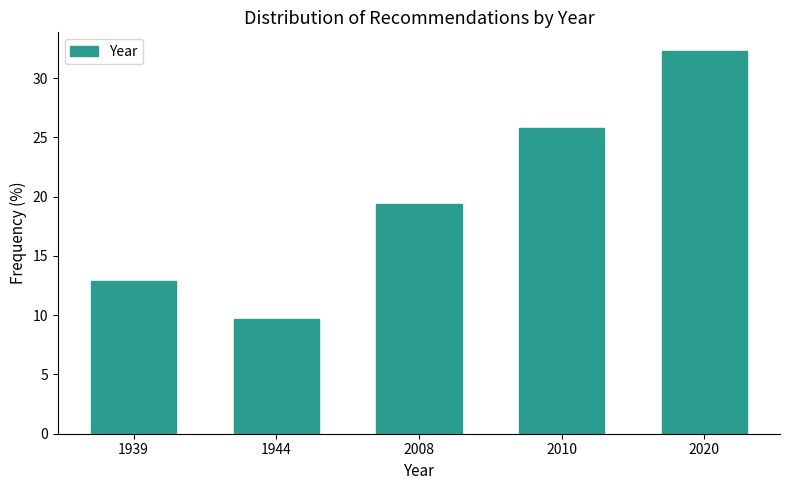

Reading left to right, transcribe all the data shown in this chart.

12.9	9.7	19.4	25.8	32.3